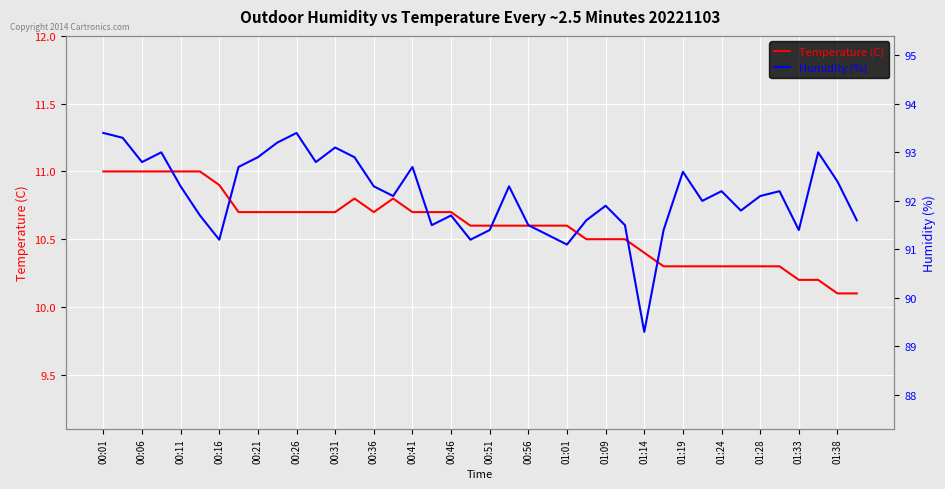

True or false: Humidity (%) and Temperature (C) cross at least once.

False